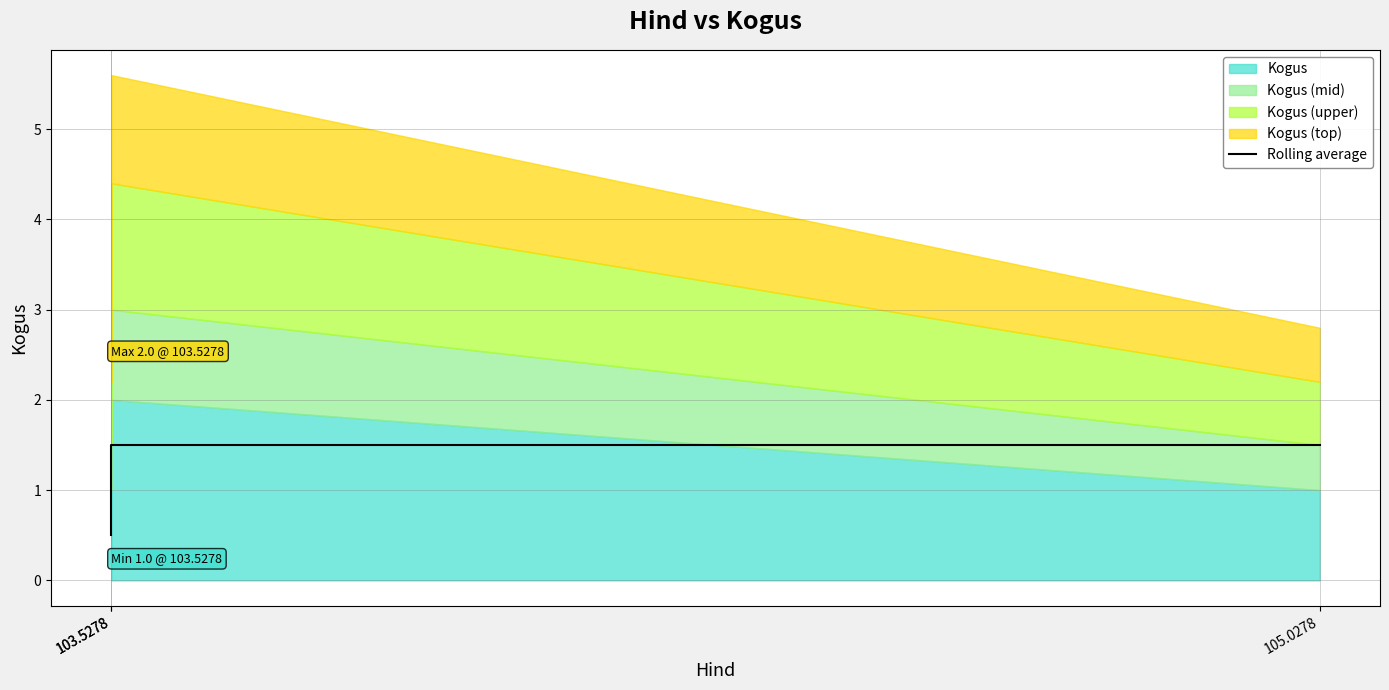

What is the label of the 3rd point from the right?

103.5278